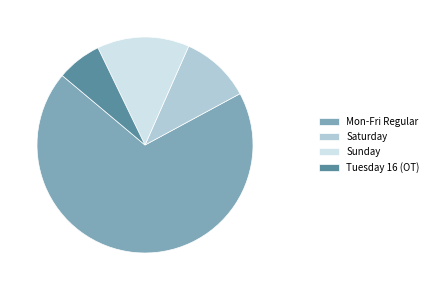

The Mon-Fri Regular slice represents 60% of the pie. True or false?

False